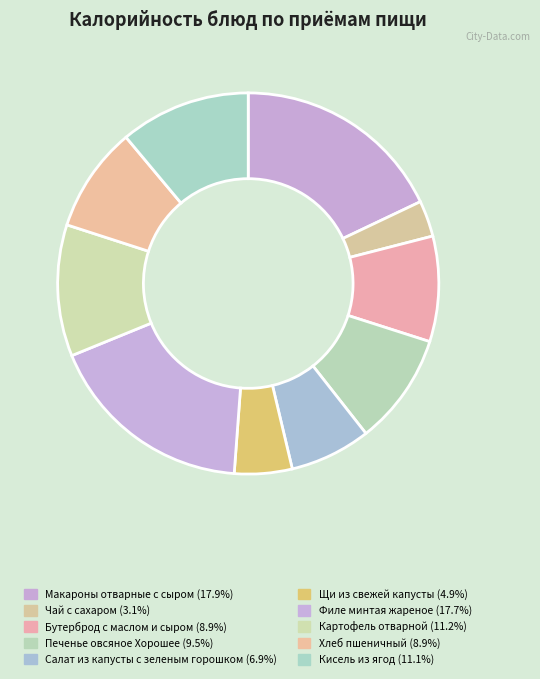

Is the sum of Картофель отварной and Щи из свежей капусты greater than half?

No